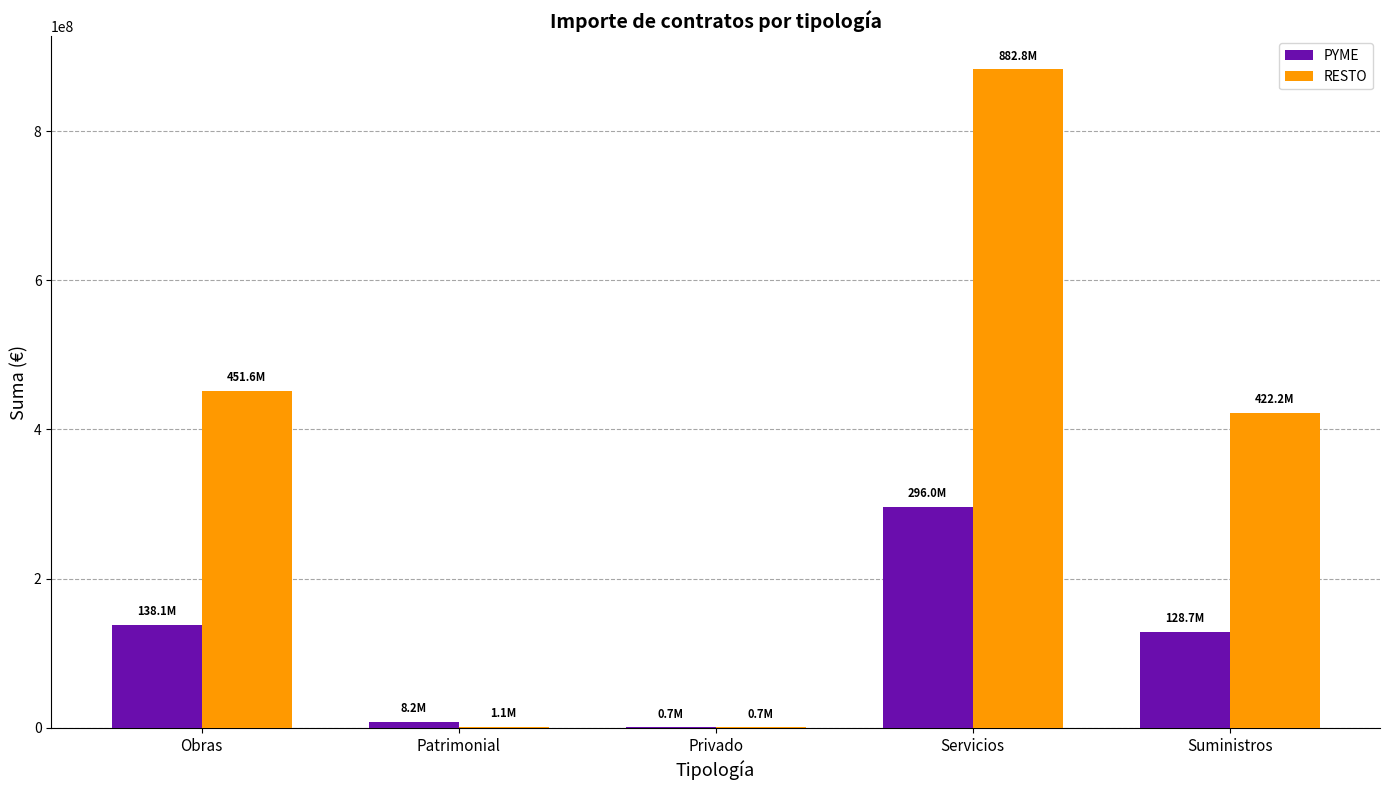

How many distinct data groups are displayed?

2